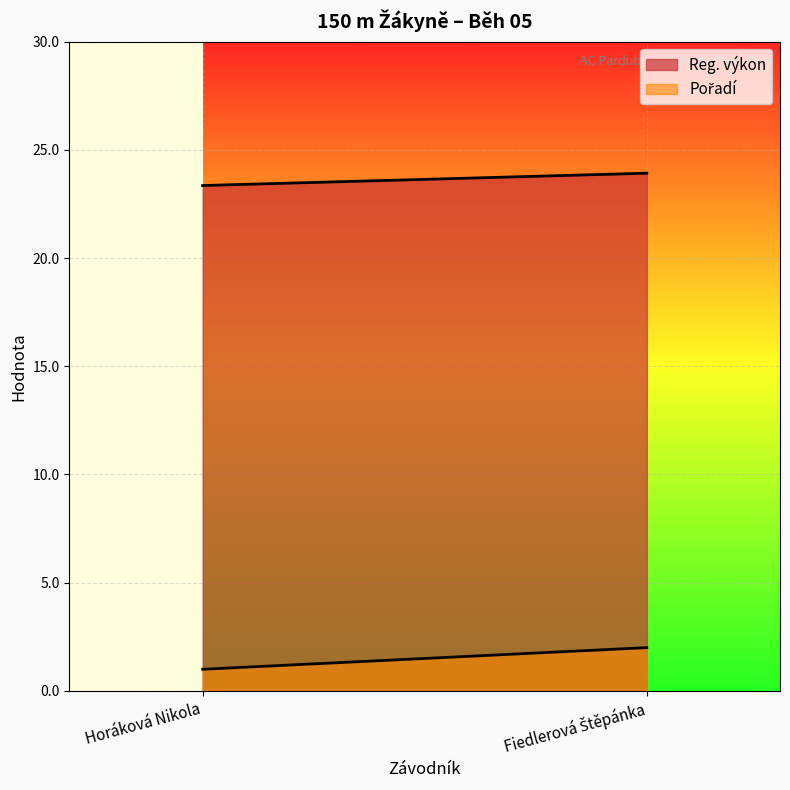

List the labels in order of Reg. výkon value, largest first.

Fiedlerová Štěpánka, Horáková Nikola